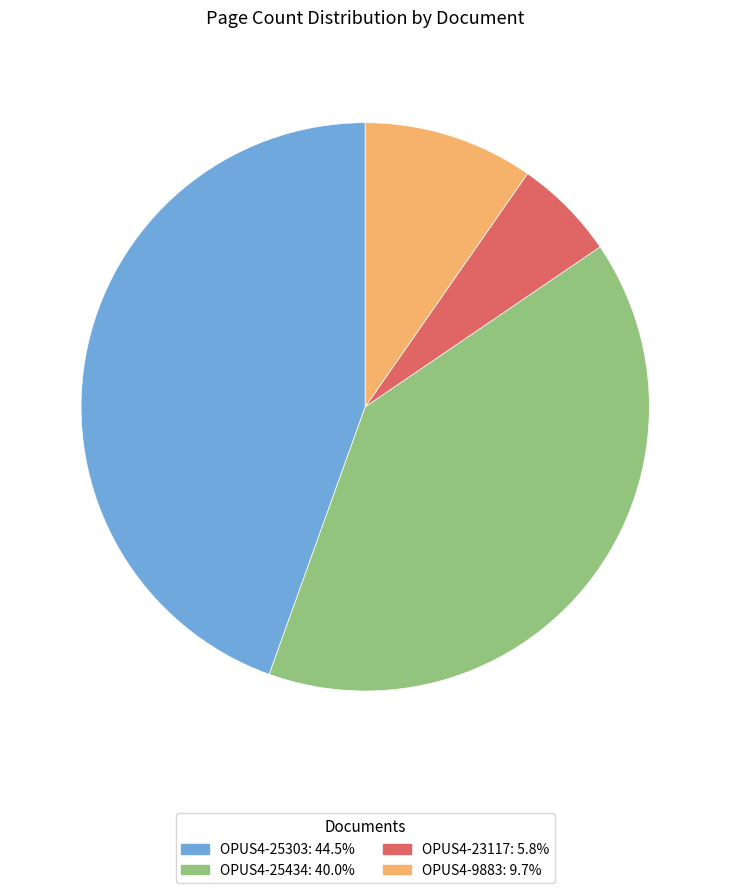

Is the sum of OPUS4-23117 and OPUS4-9883 greater than half?

No